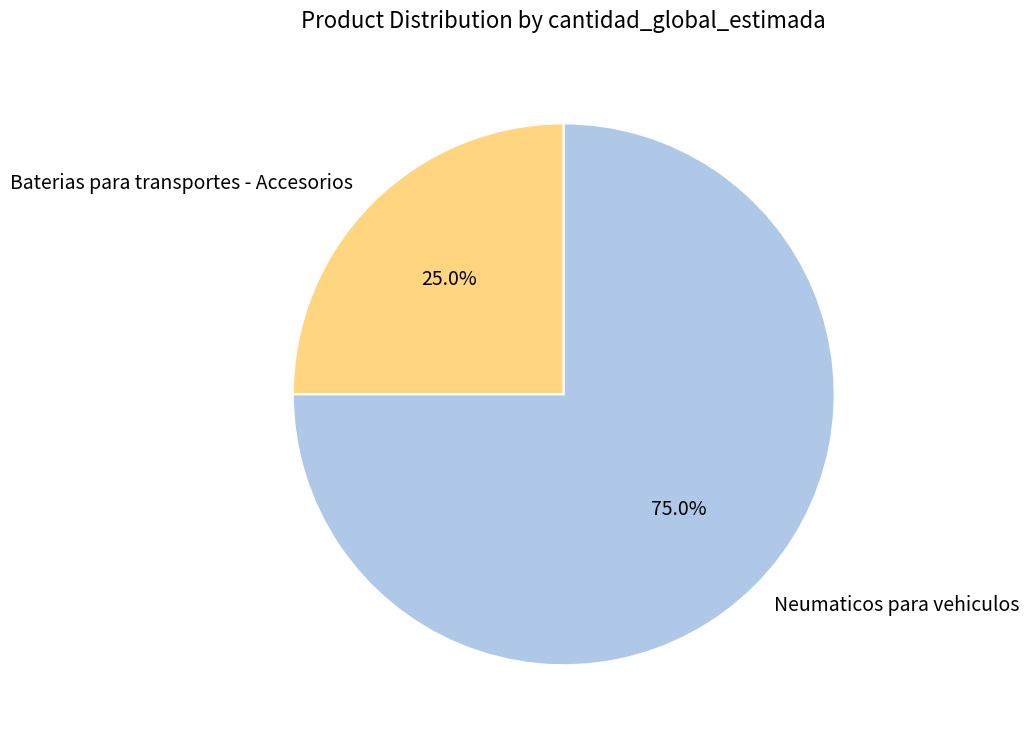

Between Baterias para transportes - Accesorios and Neumaticos para vehiculos, which is larger?

Neumaticos para vehiculos